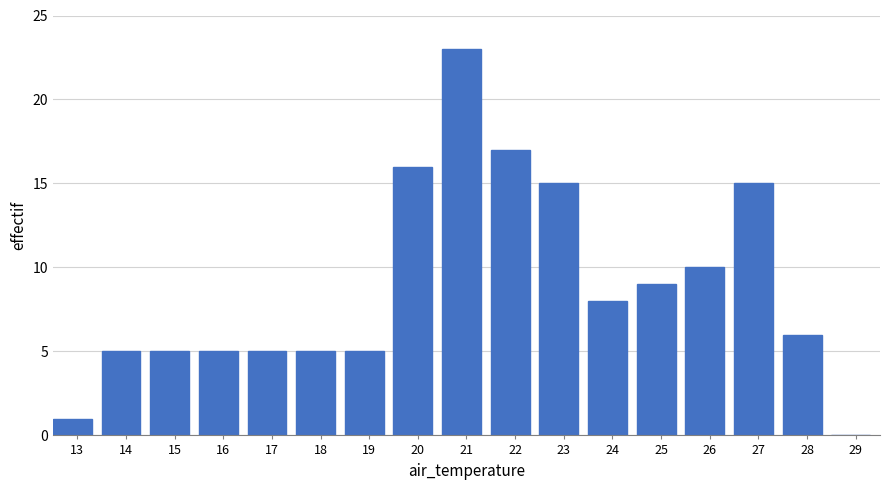

Reading left to right, list all the values displayed in this chart.

13=1	14=5	15=5	16=5	17=5	18=5	19=5	20=16	21=23	22=17	23=15	24=8	25=9	26=10	27=15	28=6	29=0